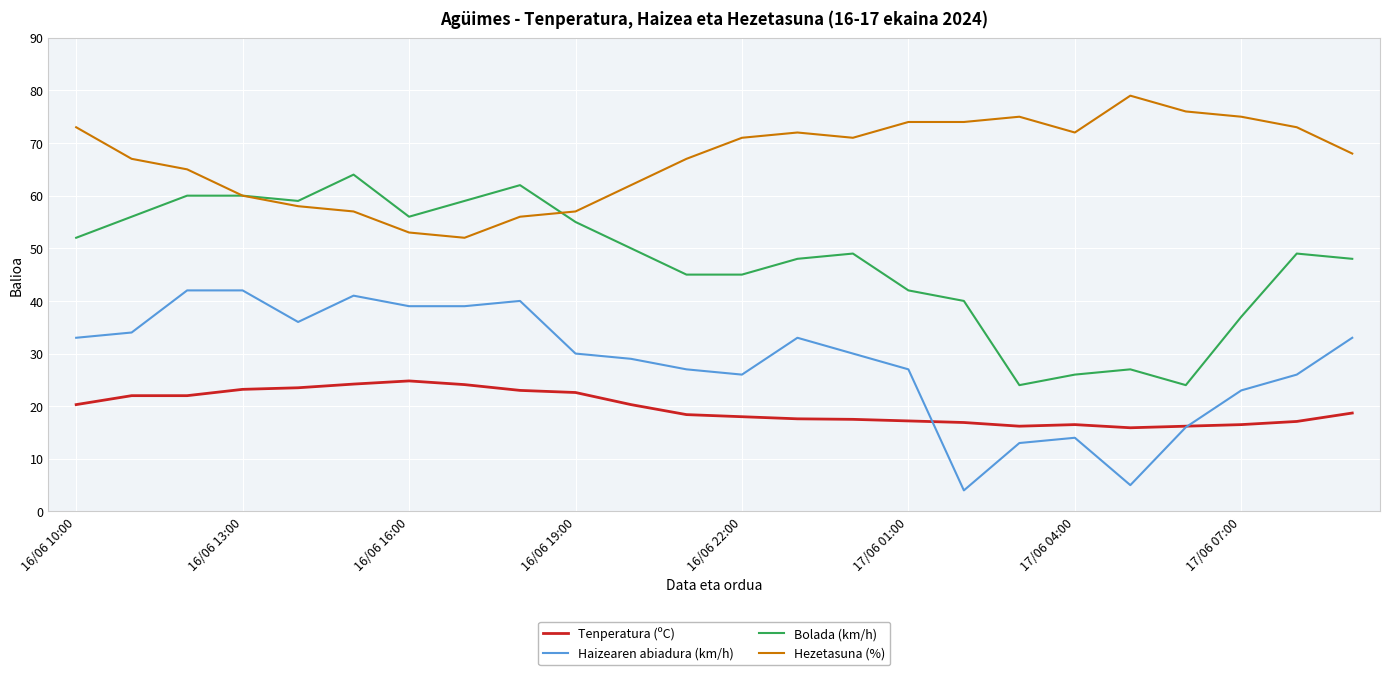

What is the difference between the maximum and minimum values in the Haizearen abiadura (km/h) series?

38.0